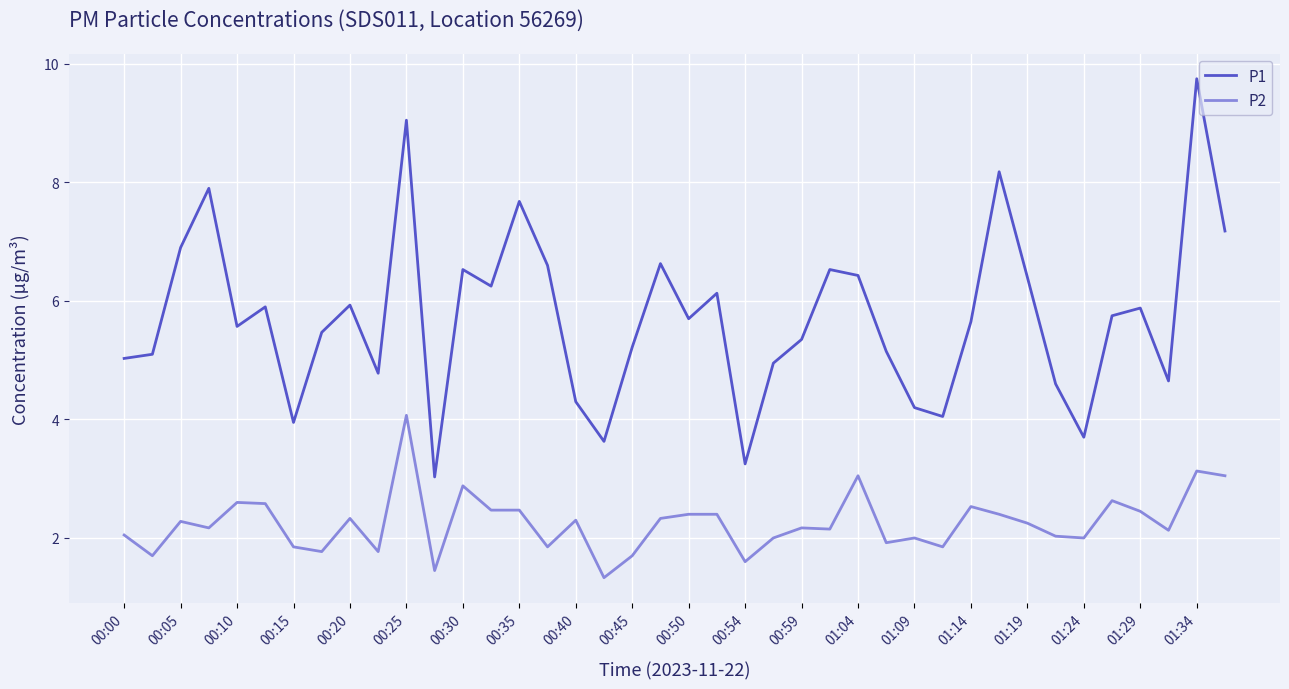

In P1, how many points are lower than both neighbors (excluding endpoints)?

11